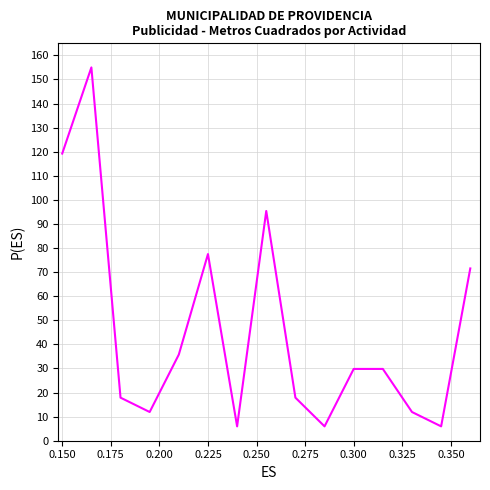

What is the minimum value shown in the chart?

6.0